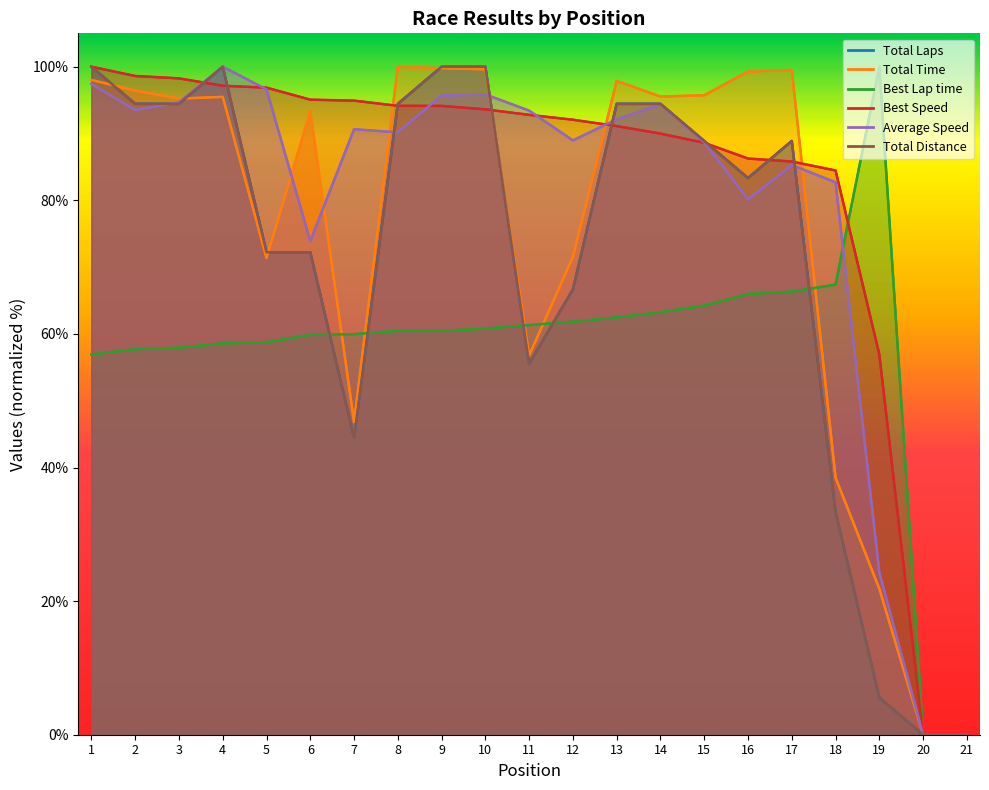

Does the chart have visible grid lines?

No